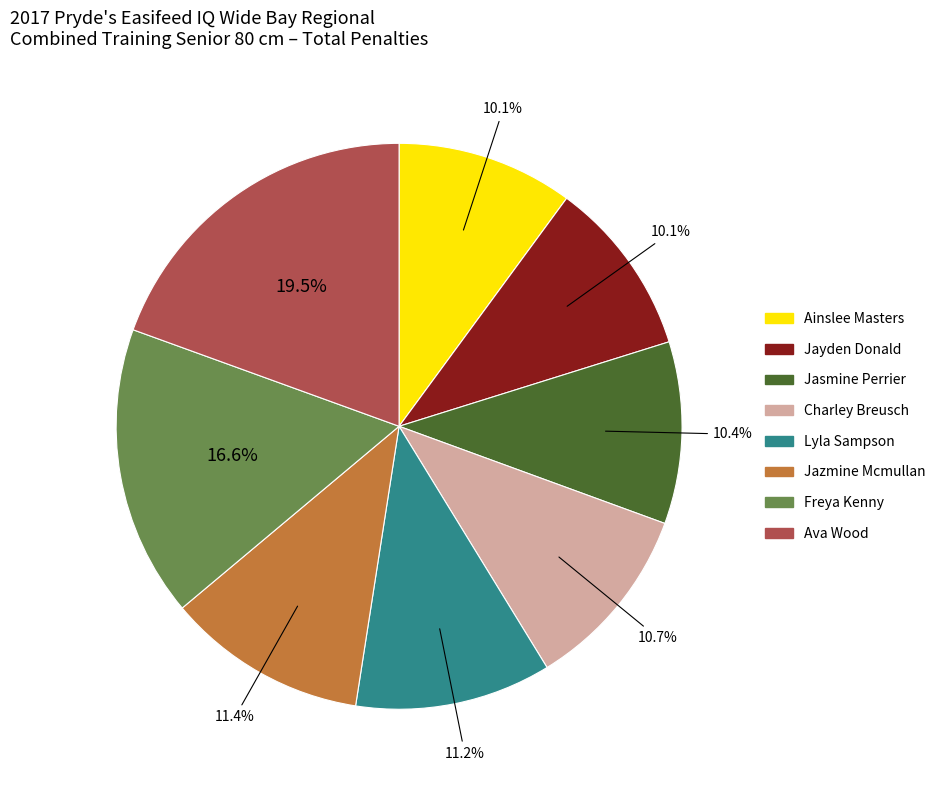

Is there a majority slice in this chart?

No